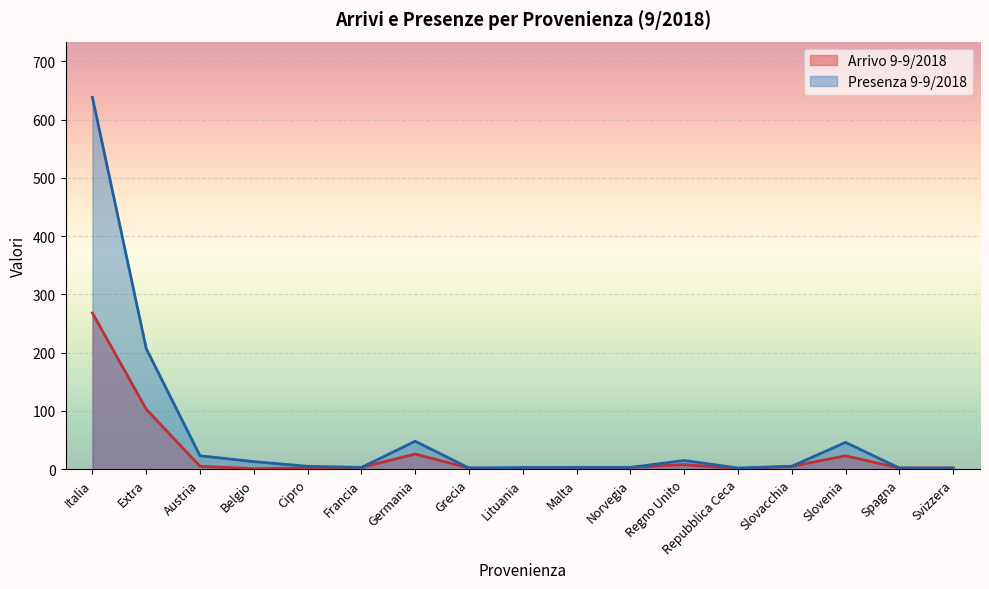

The Arrivo 9-9/2018 series shows 1 at Lituania. True or false?

False